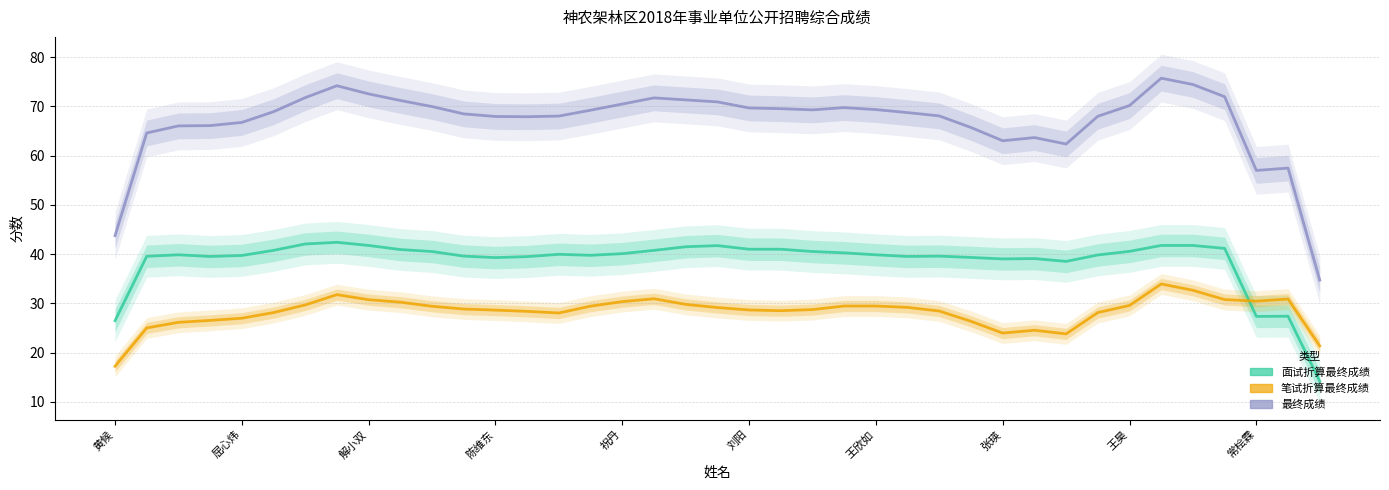

How many series are shown in this chart?

3